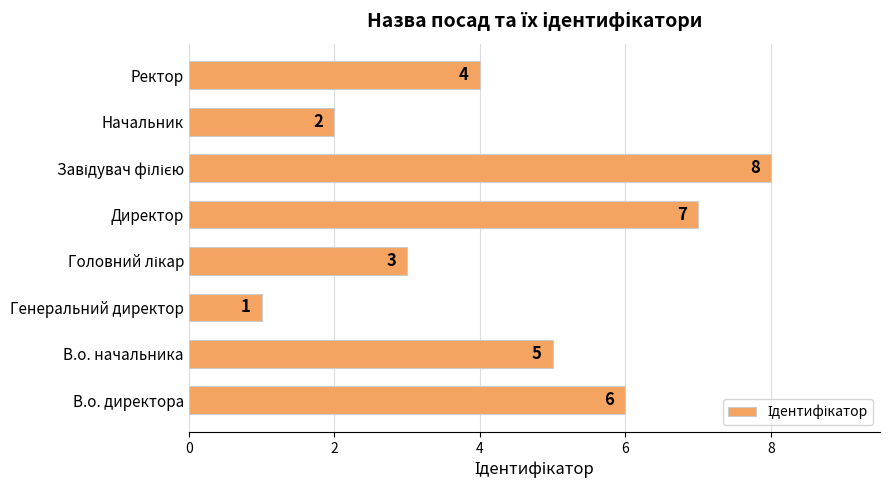

How many bars are there in total?

8